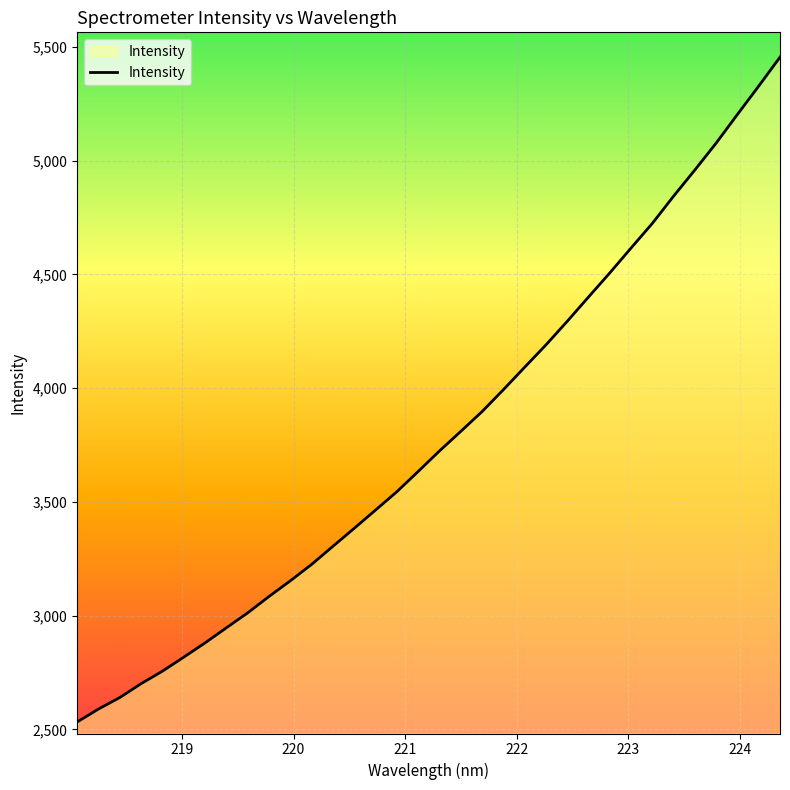

What is the difference between the maximum and minimum values?

2921.7